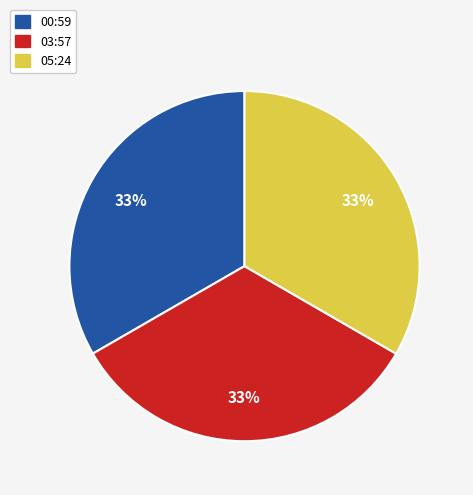

Does any single category account for the majority?

No